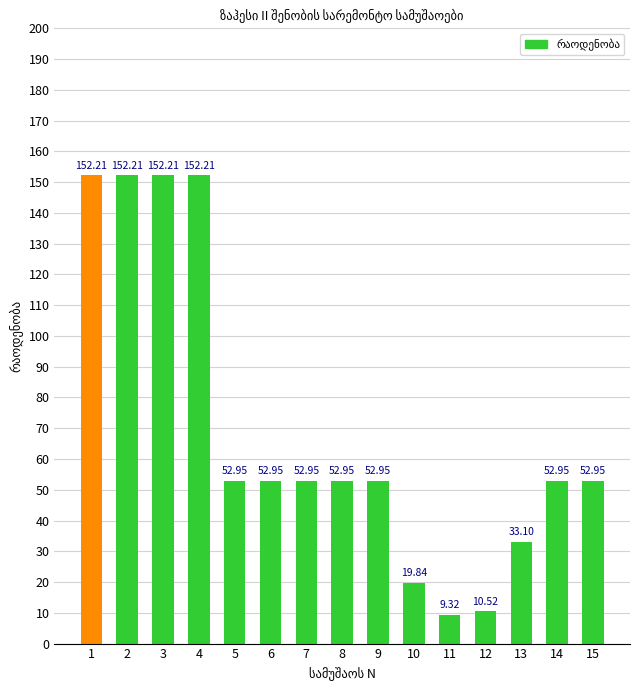

The value at 2 is 68.9. True or false?

False